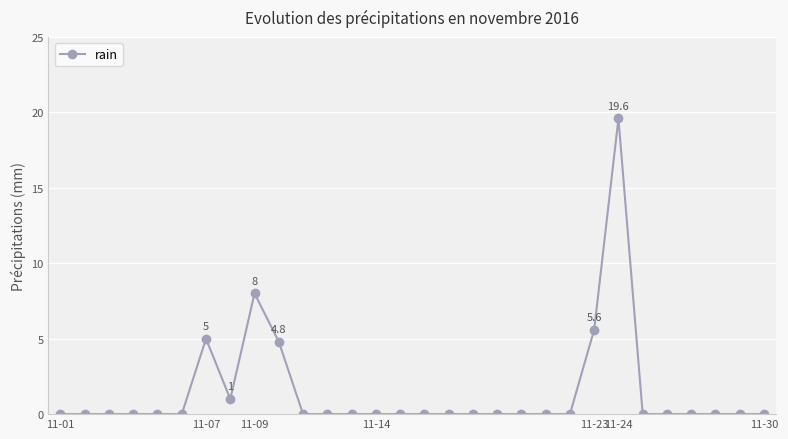

What is the difference between the maximum and minimum values?

19.6